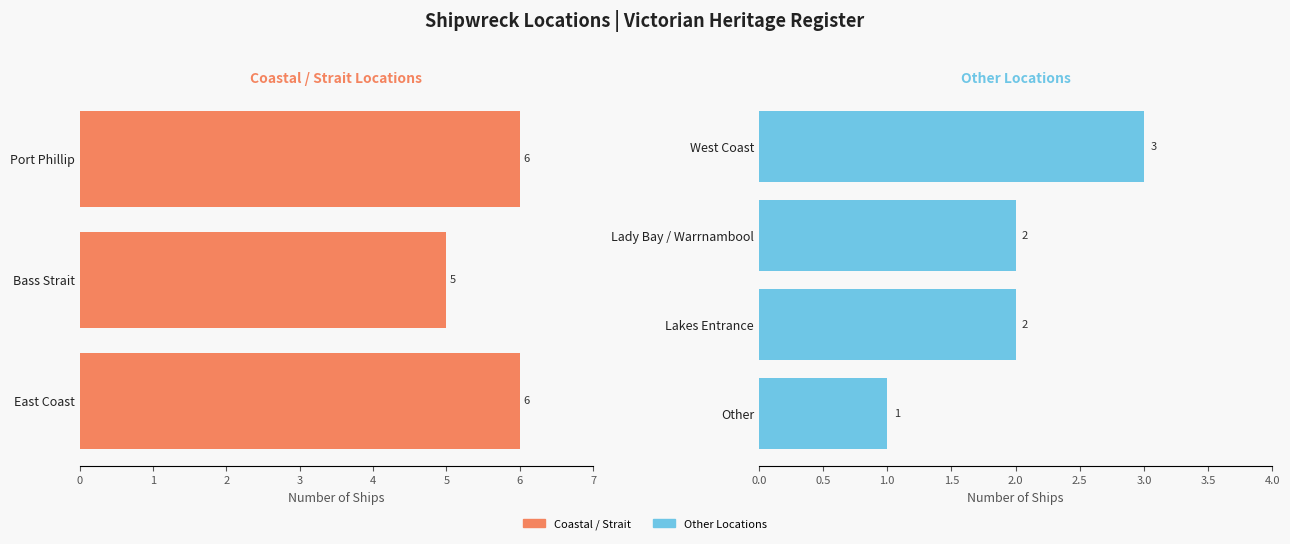

List the labels in order of value, largest first.

Port Phillip, East Coast, Bass Strait, West Coast, Lady Bay / Warrnambool, Lakes Entrance, Other